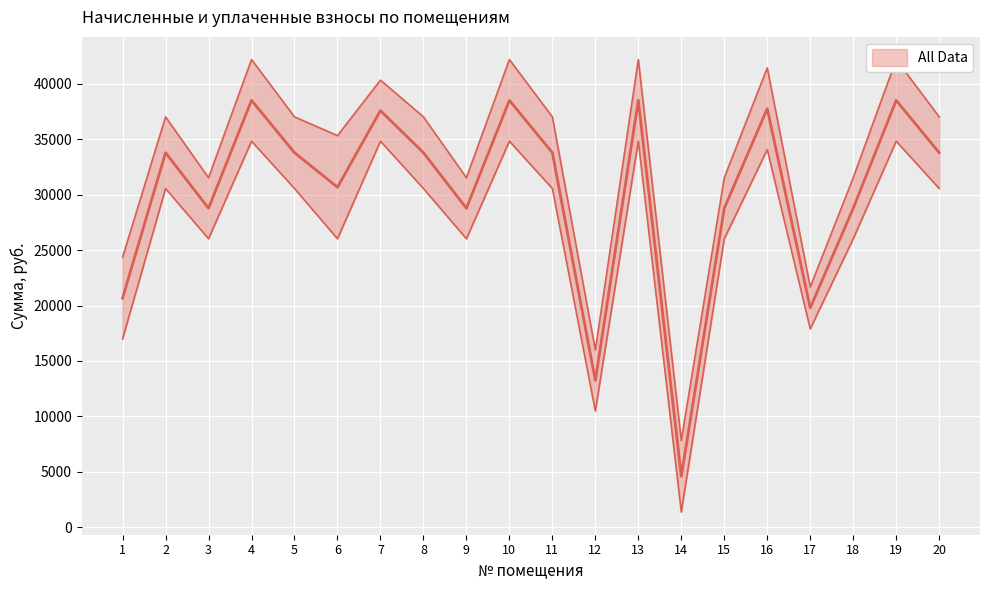

At which category does the chart reach its peak across all series?

4